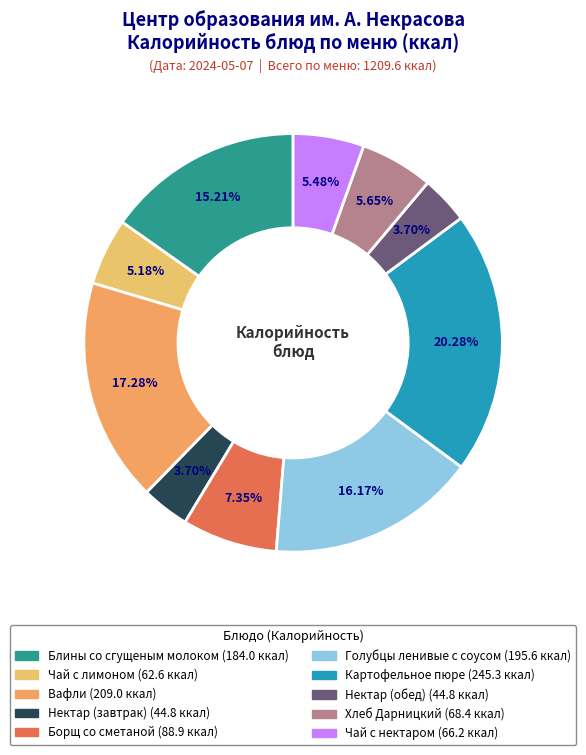

How many segments does this pie chart have?

10